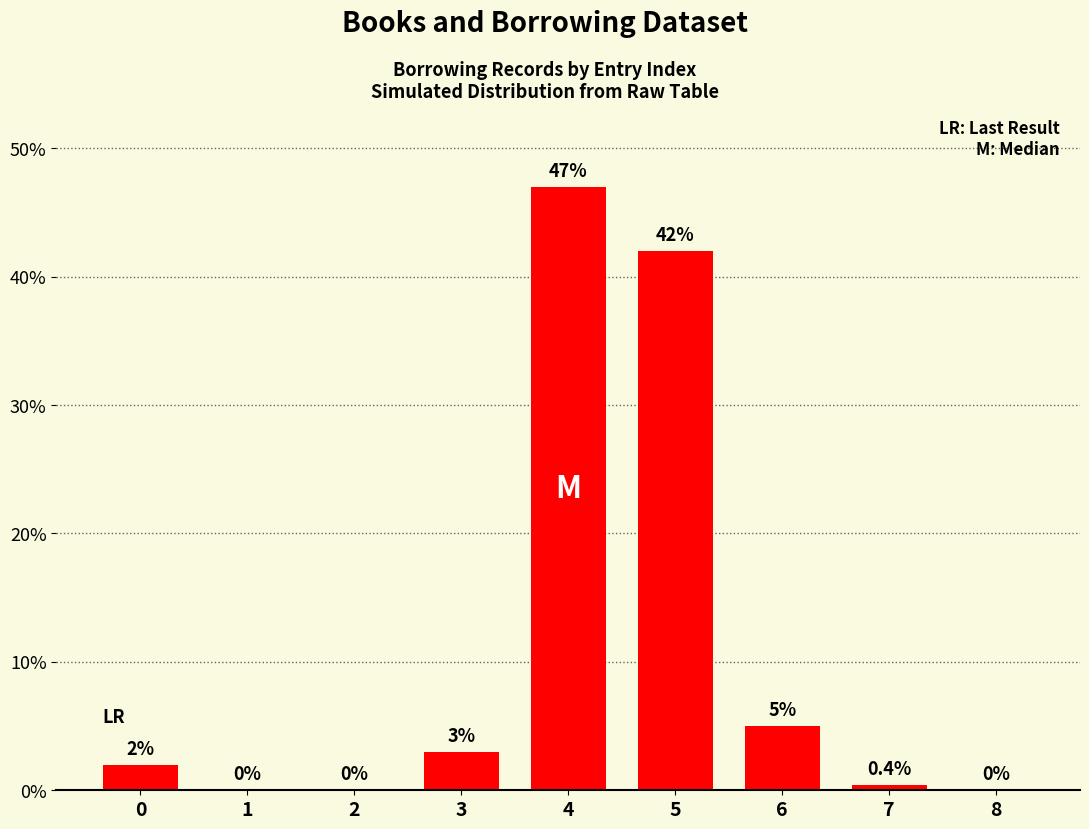

Are the bars horizontal?

No